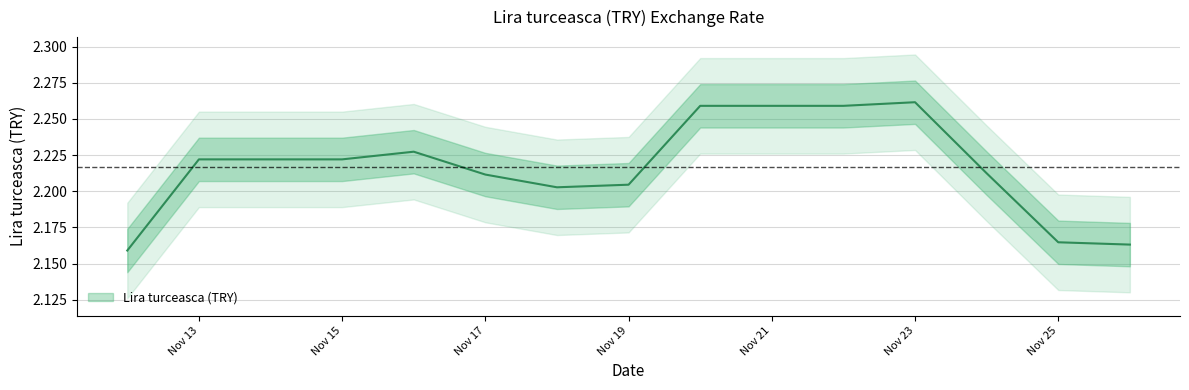

At which category does the data reach its first local valley?

2020-11-18